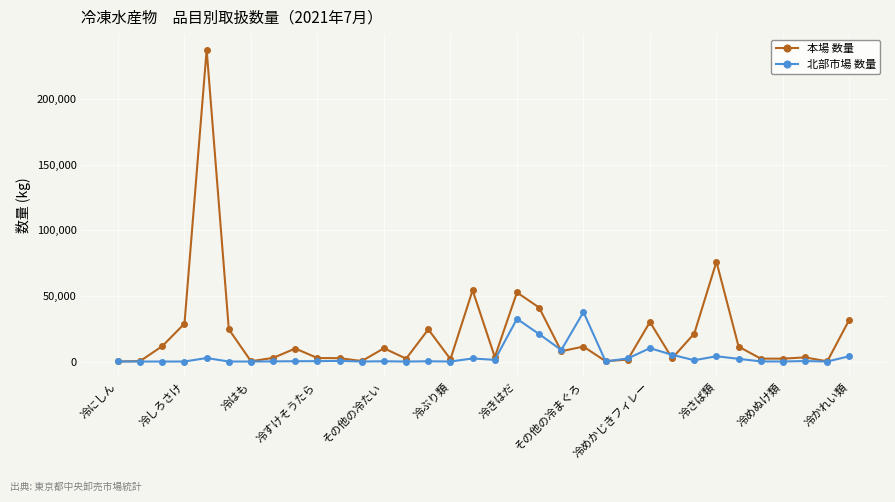

True or false: 北部市場 数量 has more than 0 points higher than both neighbors.

True